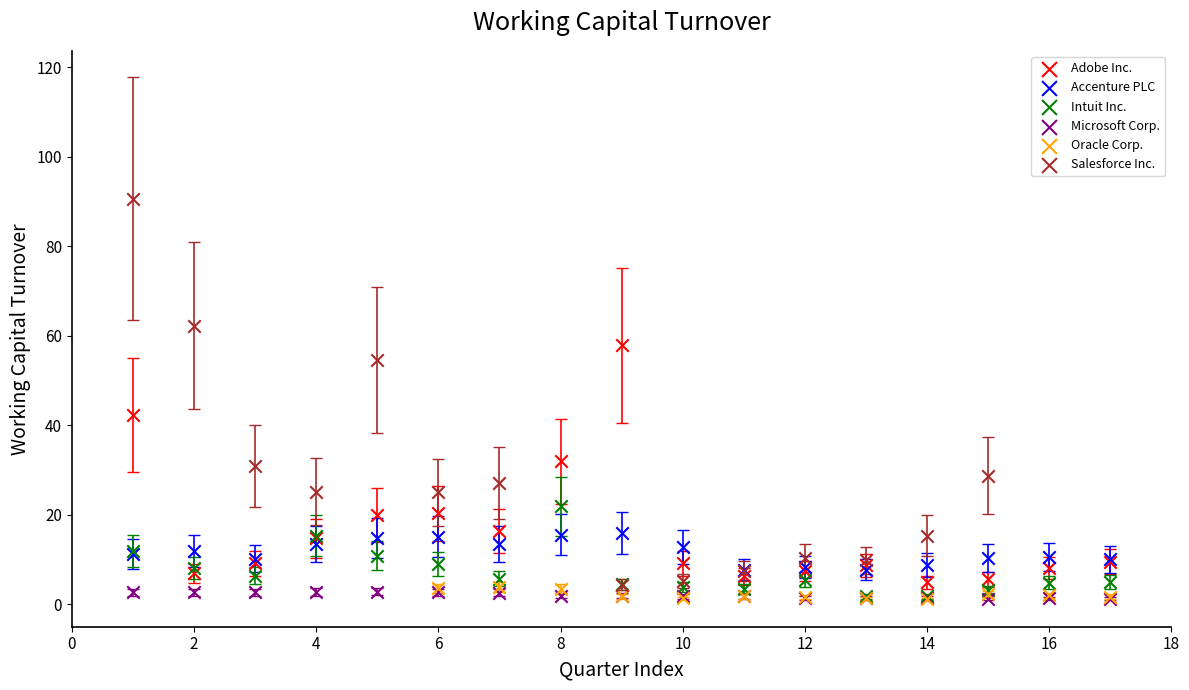

Which series contains the highest Y value?

Salesforce Inc.